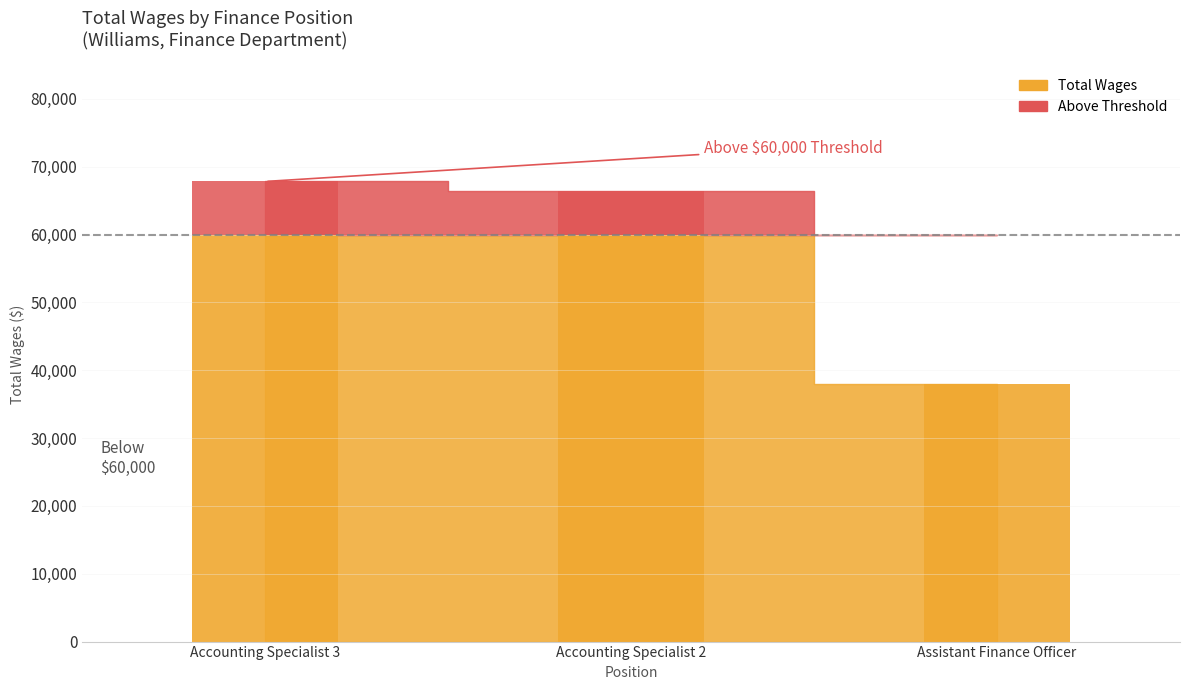

Reading right to left, what are all the values shown in this chart?

37978	66401	67827